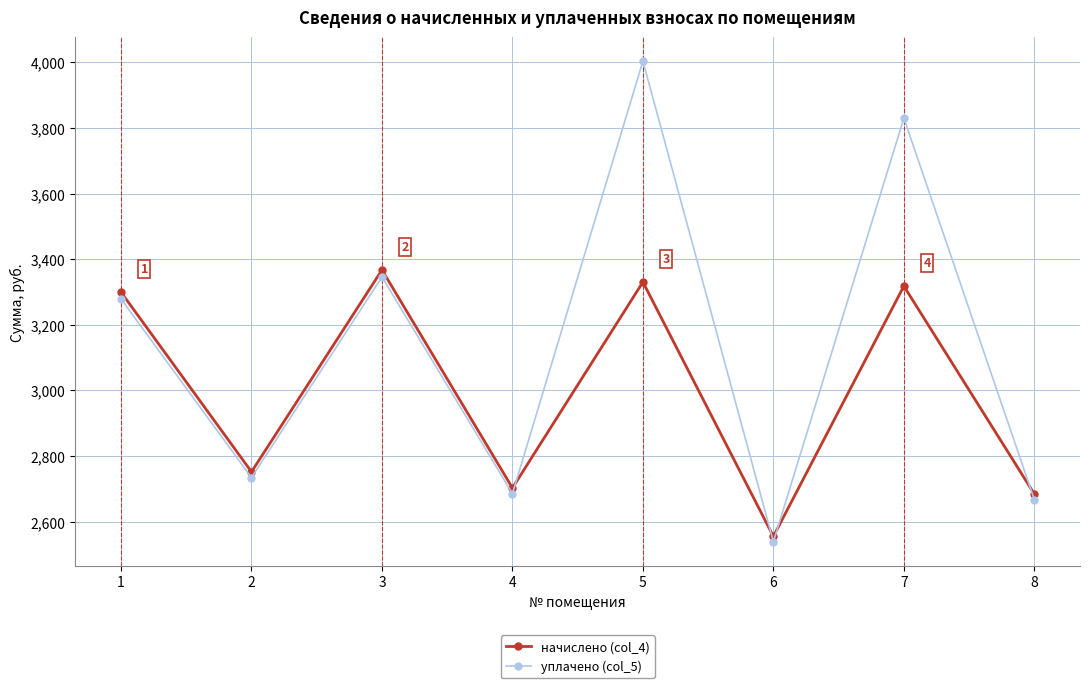

What are all the series names shown in the legend?

начислено (col_4), уплачено (col_5)